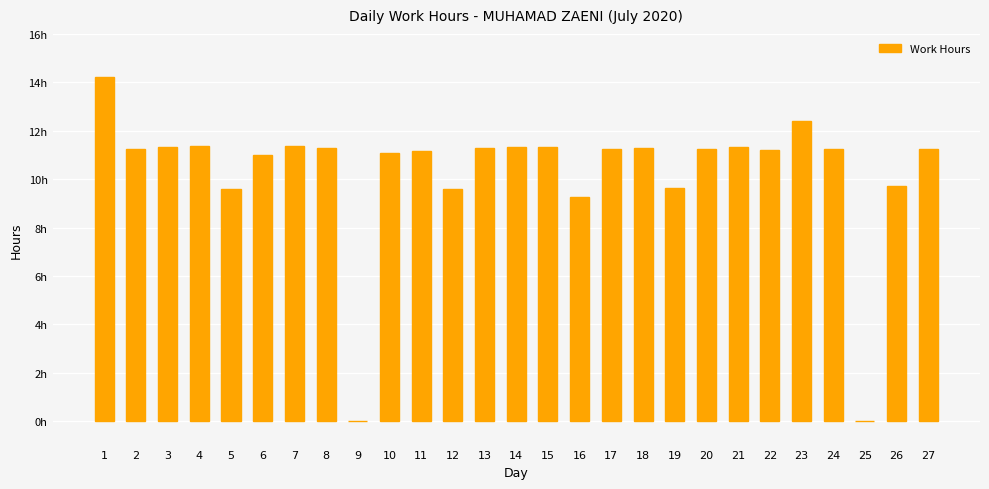

Which label corresponds to the largest value in the chart?

1